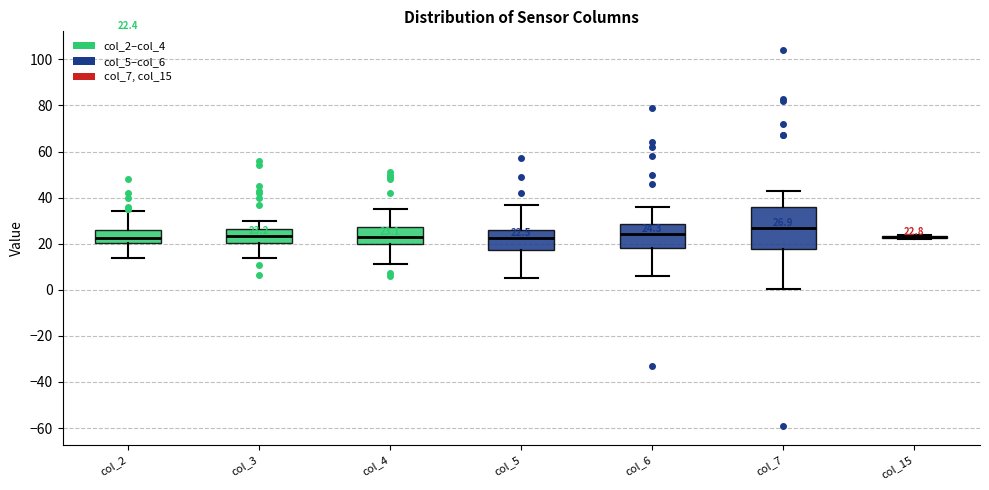

Comparing the boxes themselves (not the whiskers), which one is the tallest?

col_7